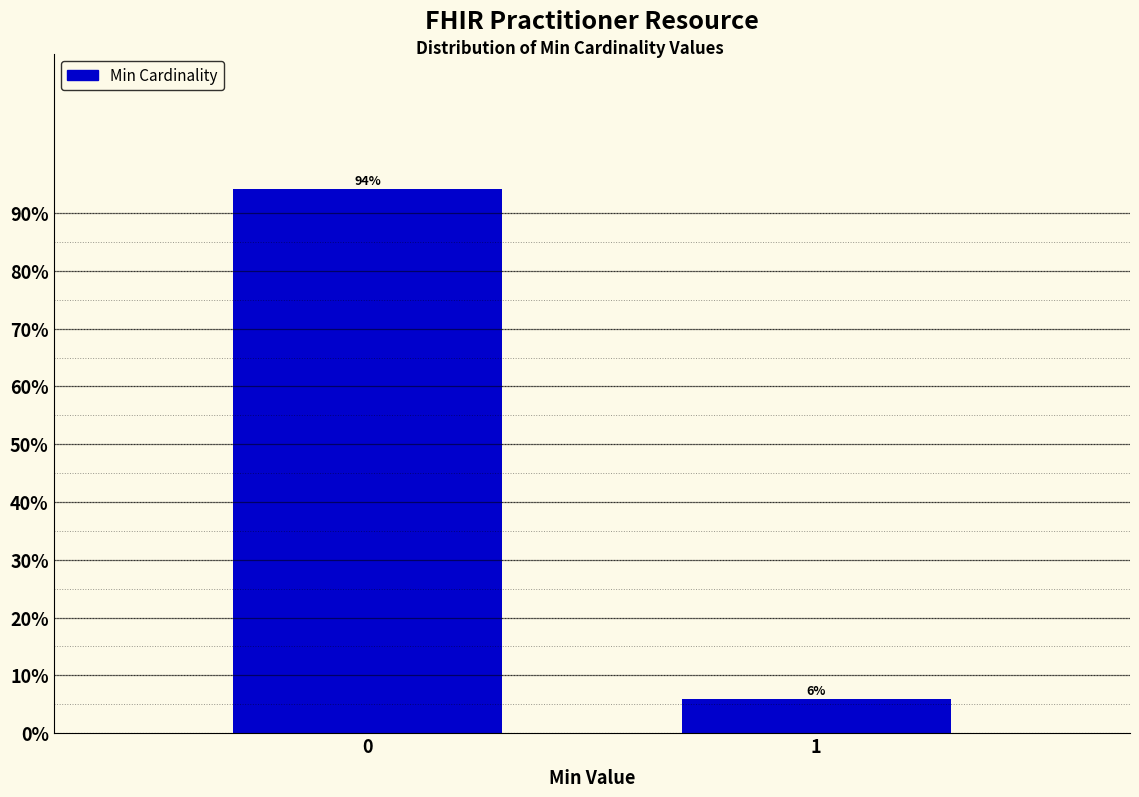

What is the value of the 1st bar from the left?

94.1